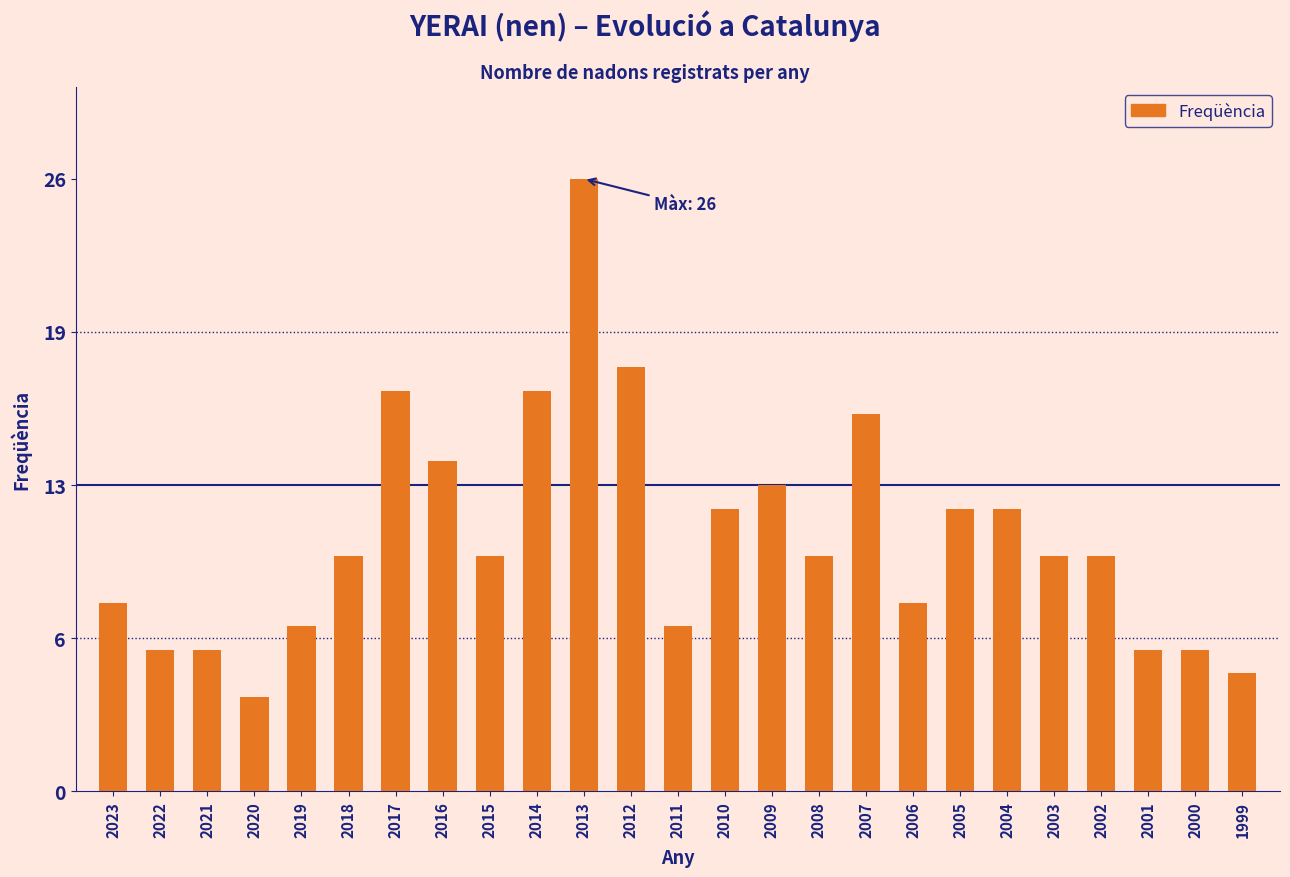

Are the bars horizontal?

No